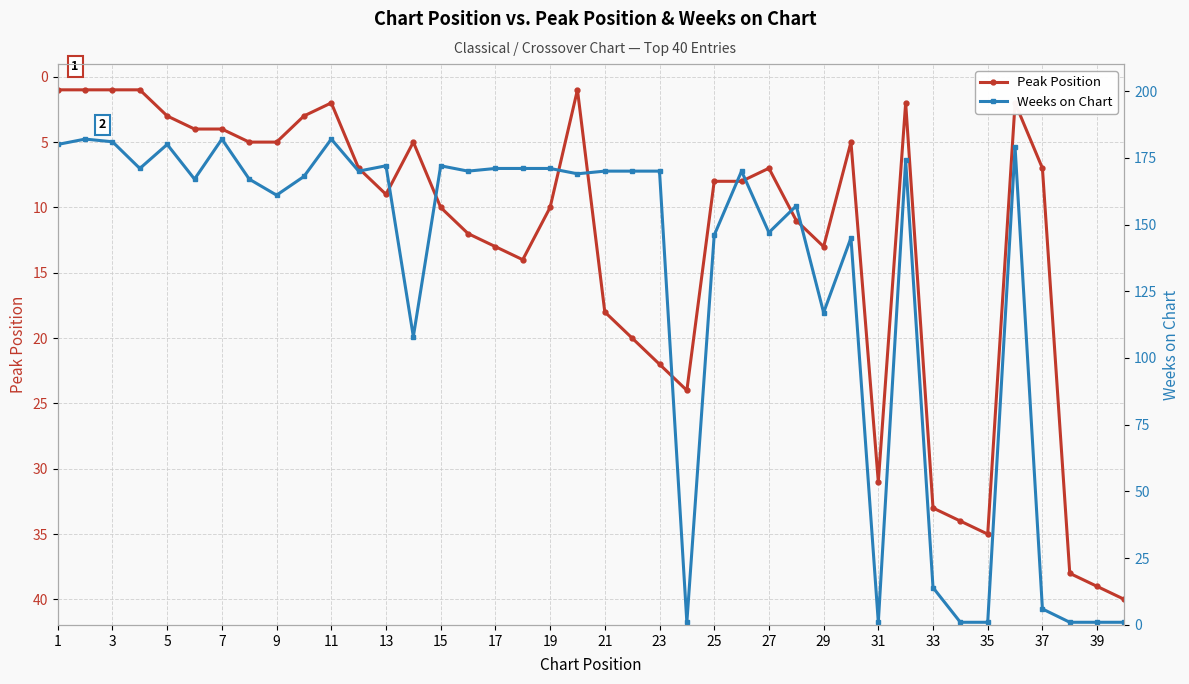

At which label does Weeks on Chart first exceed 170?

1